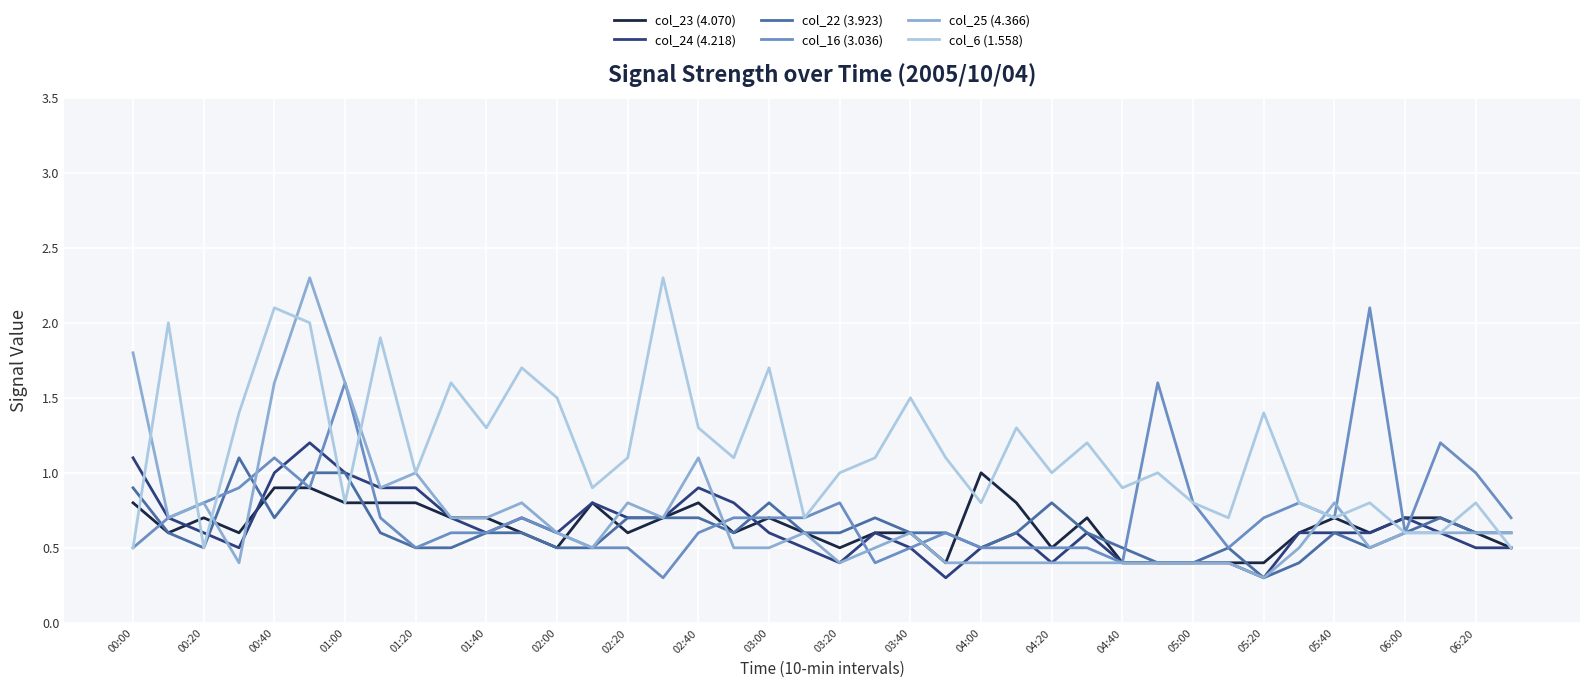

Which series has the largest total across all categories?

col_6 (1.558)